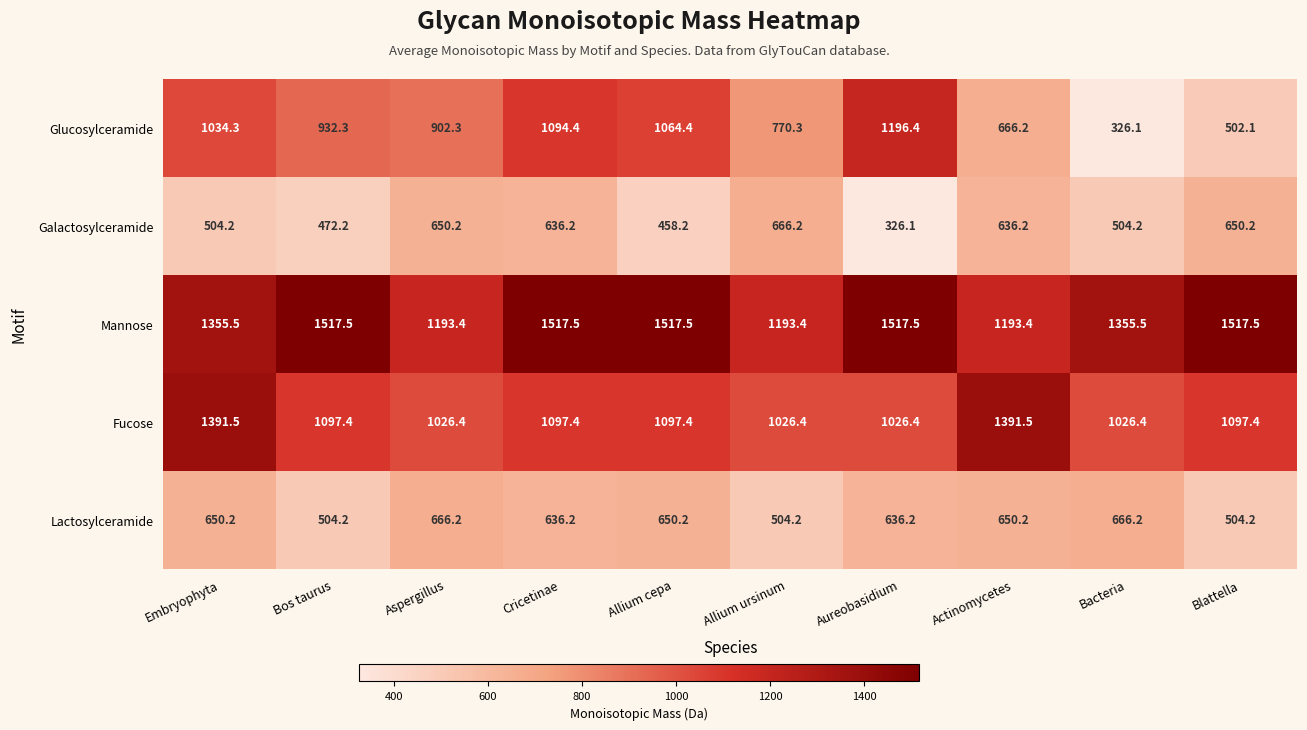

Which series has the largest total across all categories?

Mannose